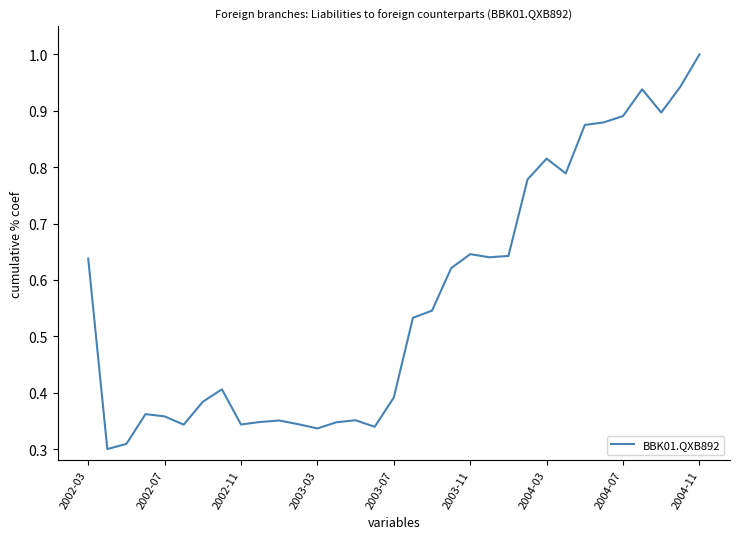

What is the greatest value displayed?

1.0